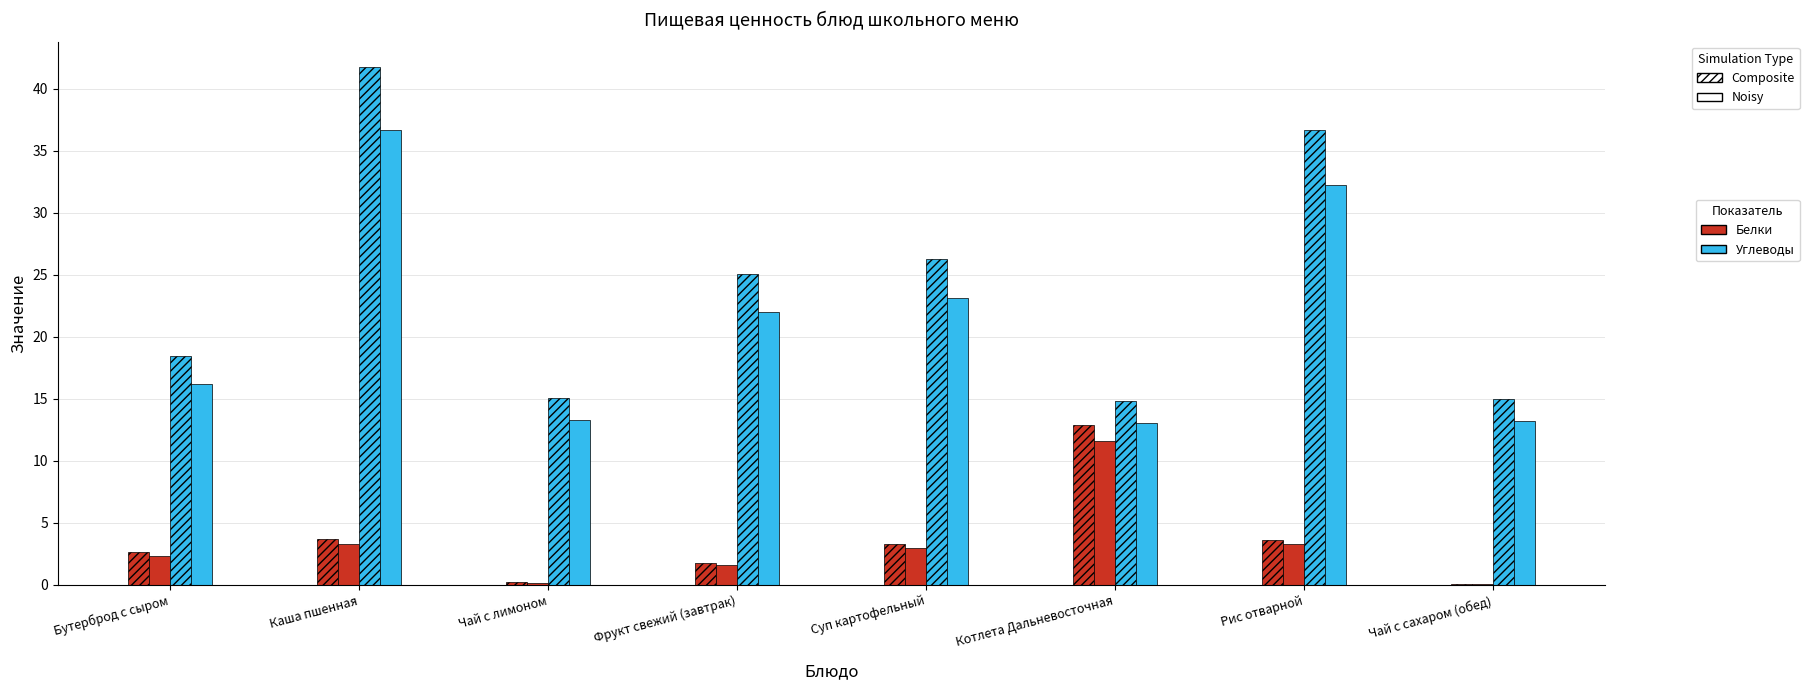

What is the label of the 1st bar from the right?

Чай с сахаром (обед)